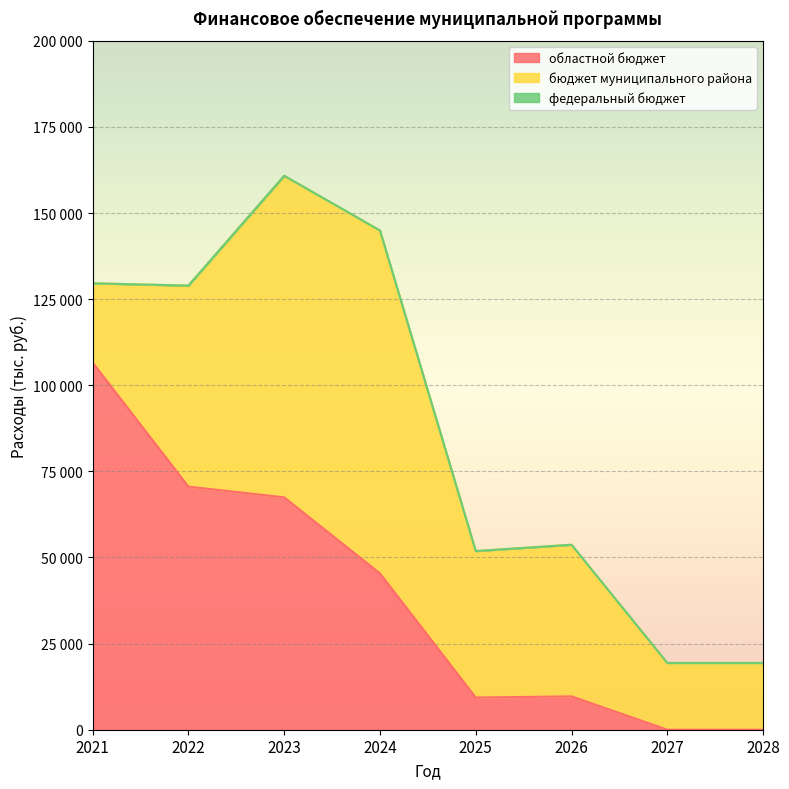

How many values in областной бюджет are above zero?

6